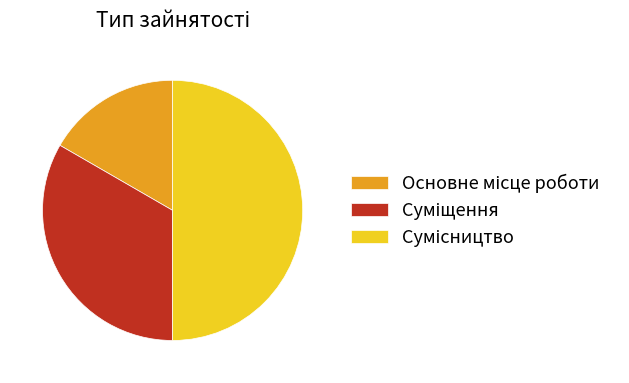

How many slices are in this pie chart?

3